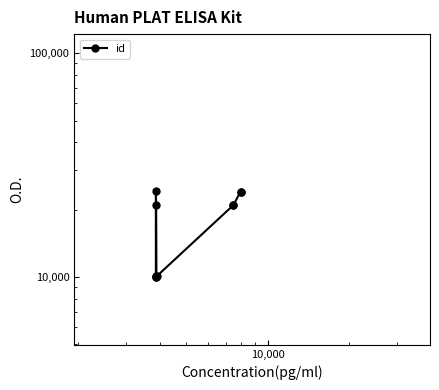

Reading left to right, transcribe all the data shown in this chart.

9962	10009	24312	21026	10058	10065	20960	20980	24086	24087